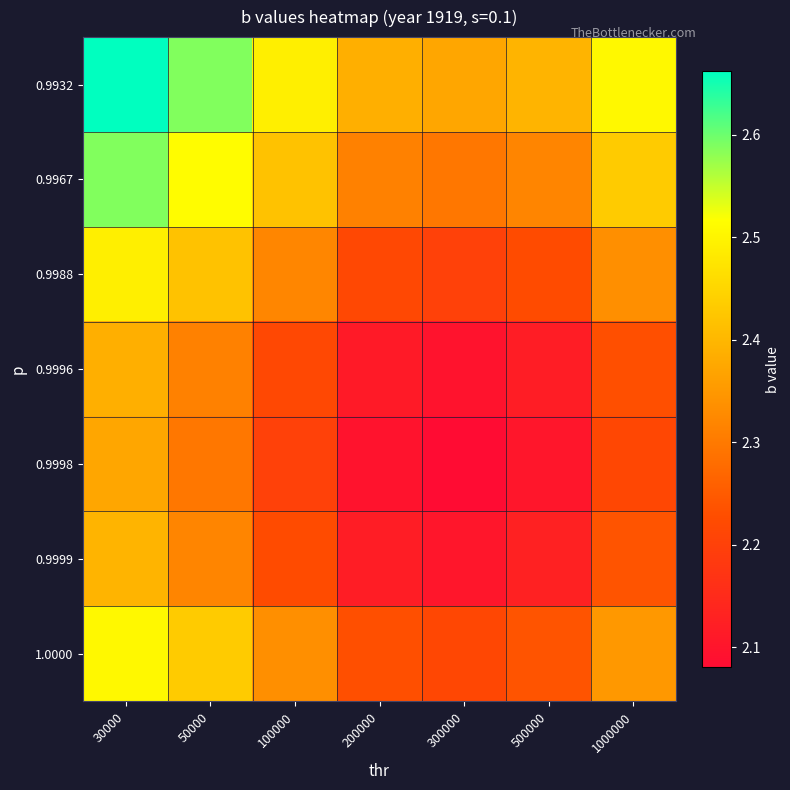

Between 30000 and 200000, which series saw the biggest shift?

0.9932